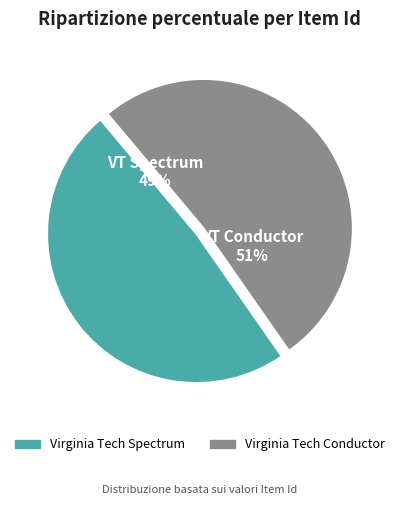

Which slice is the largest?

Virginia Tech Conductor